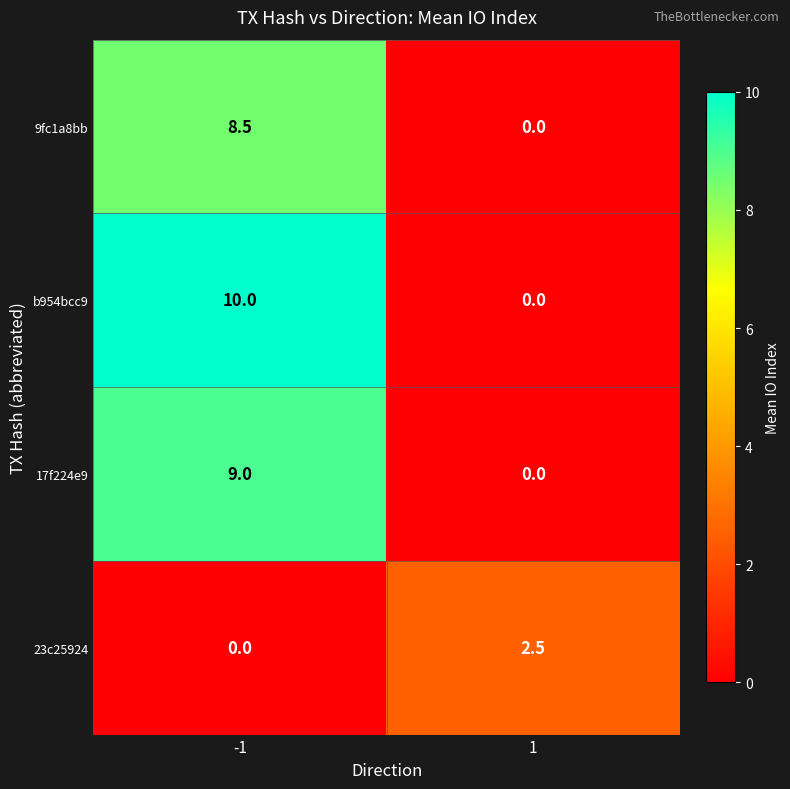

How many positive values does the b954bcc9 series have?

1